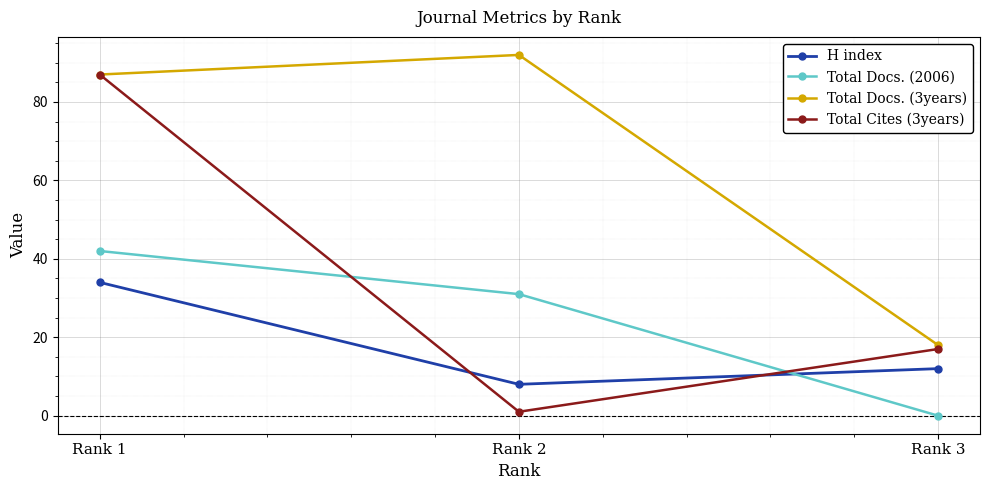

Does the chart display data point markers on the line(s)?

Yes